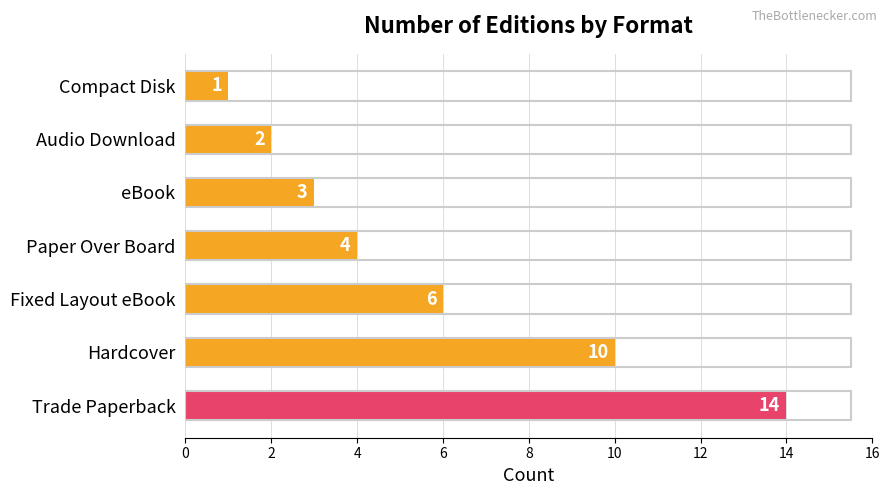

Is it true that the value at Paper Over Board is 1?

False